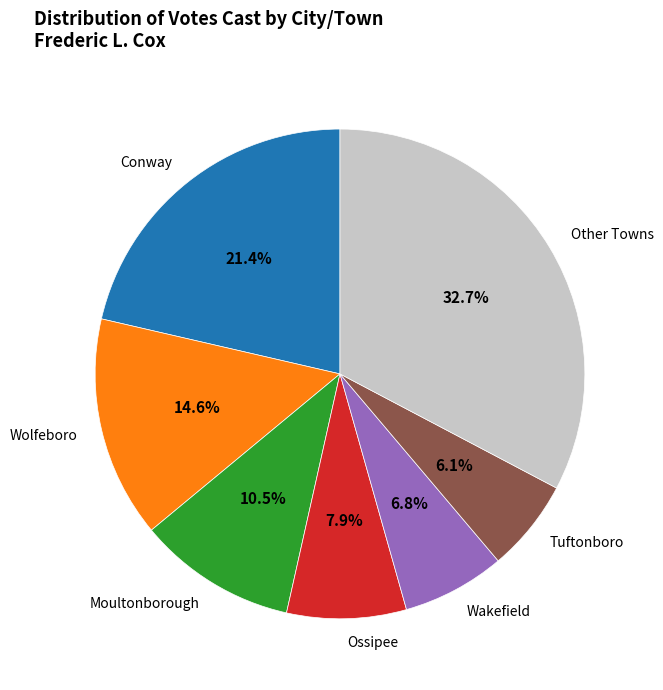

Combined, do Moultonborough and Wolfeboro account for over 50%?

No